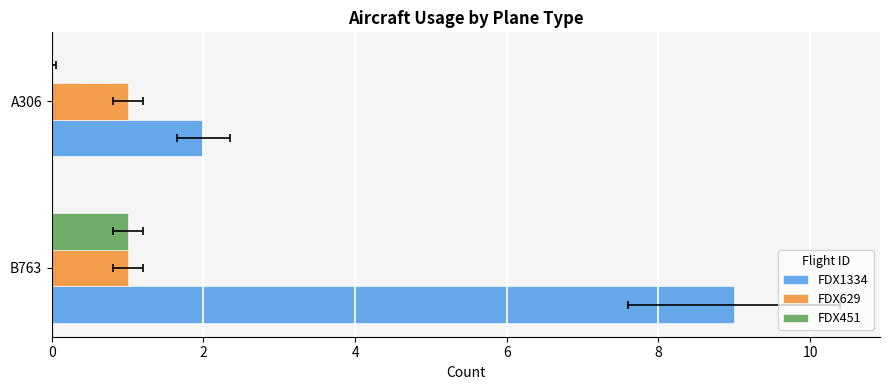

Which series has the widest spread of values?

FDX1334